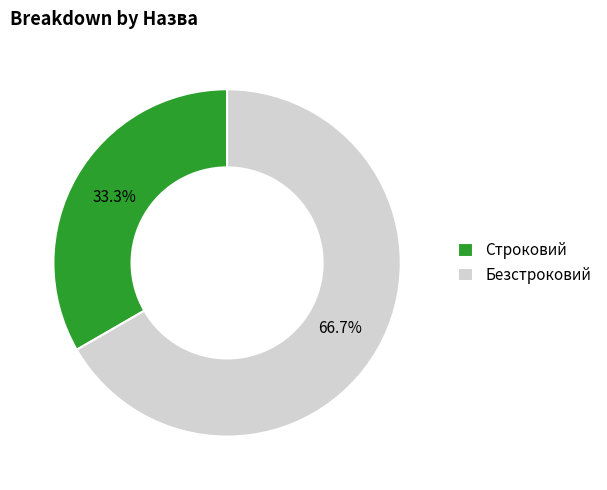

Which has a higher value, Безстроковий or Строковий?

Безстроковий